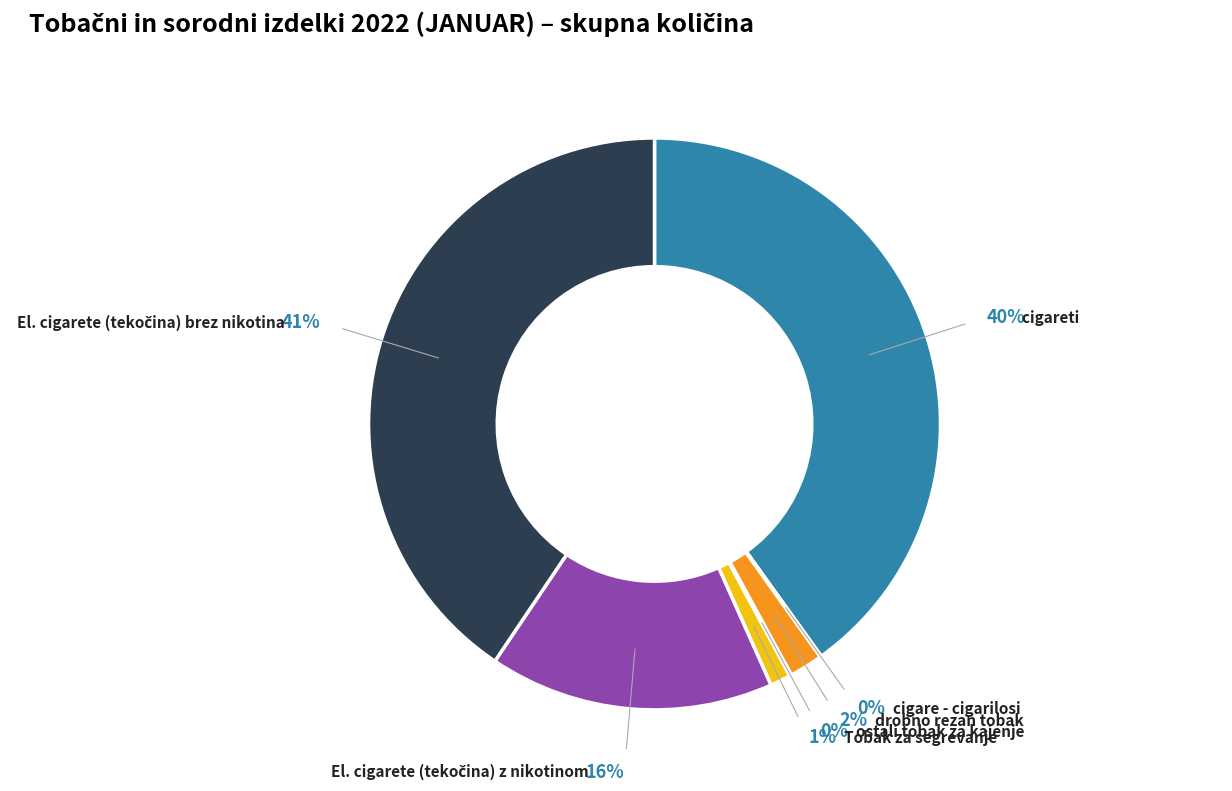

Do Tobak za segrevanje and drobno rezan tobak together represent more than half of the pie?

No